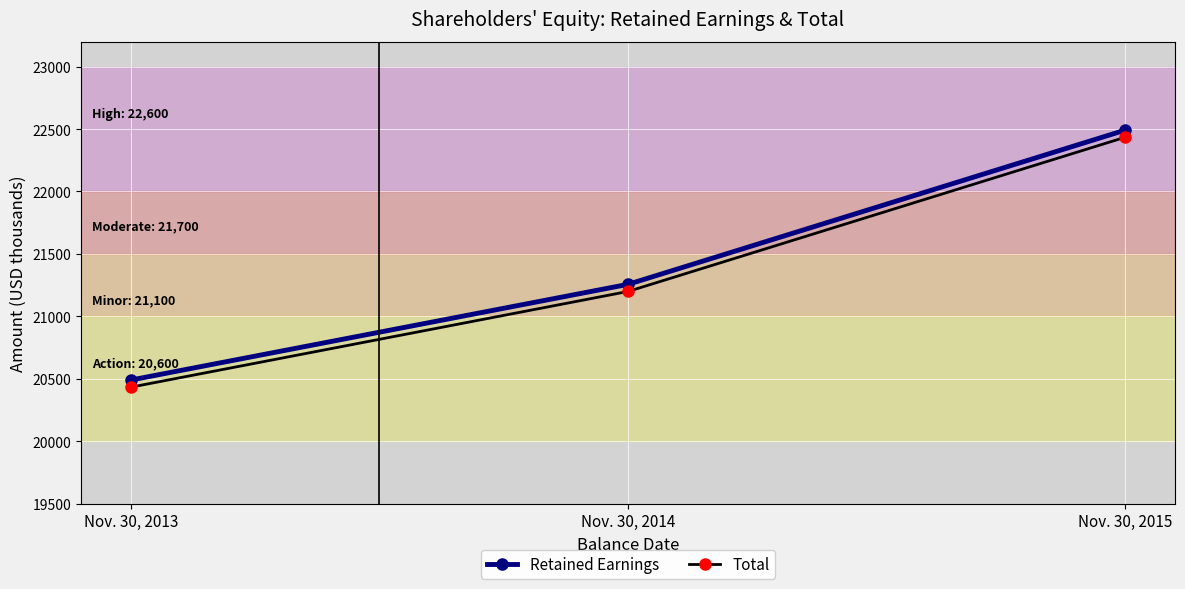

Reading left to right, transcribe all the data shown in this chart.

Retained Earnings: 20489	21256	22492
Total: 20432	21199	22435